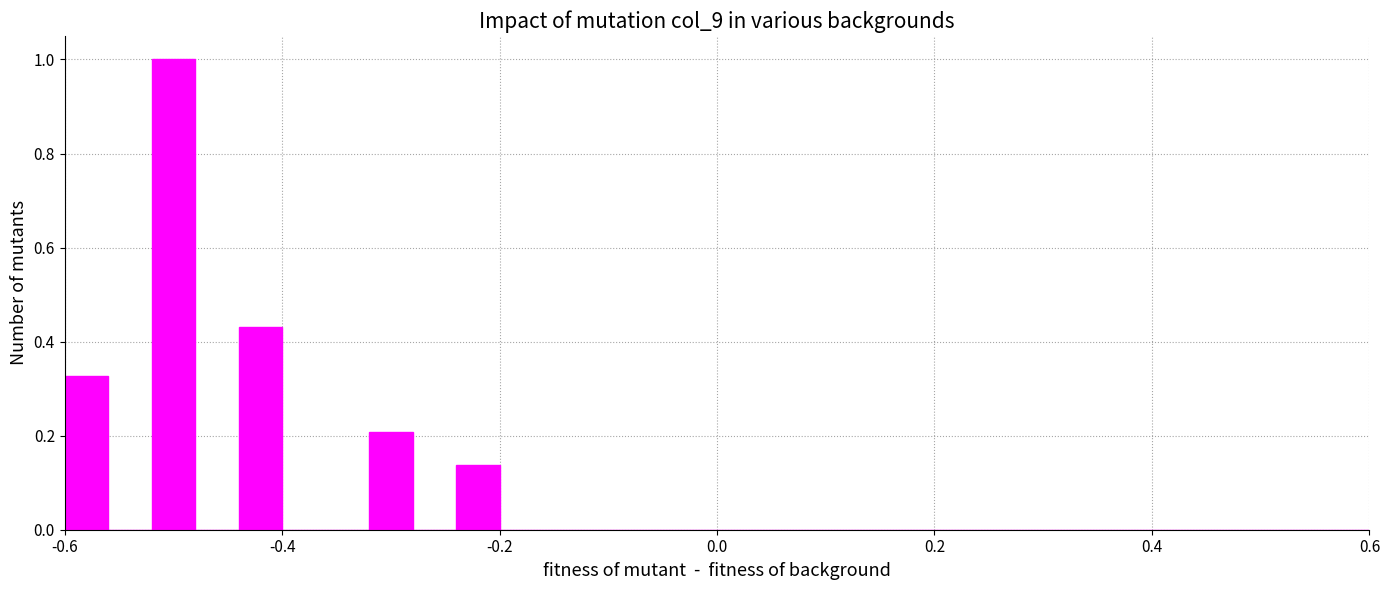

Read against the x-axis, roughly where is the centre of the tallest bar?

-0.50